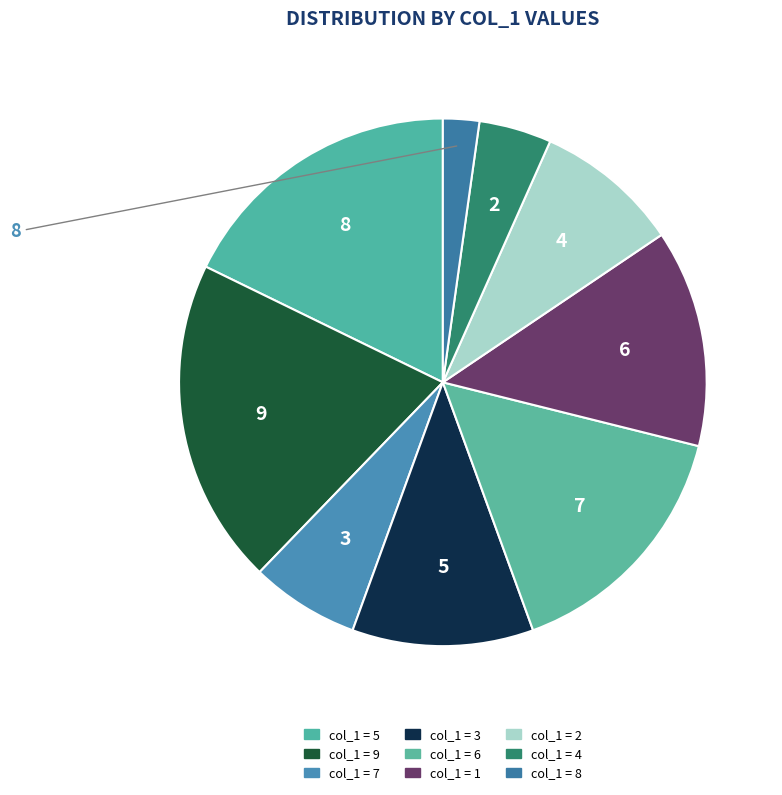

Rank the categories by value from lowest to highest.

8, 4, 7, 2, 3, 1, 6, 5, 9